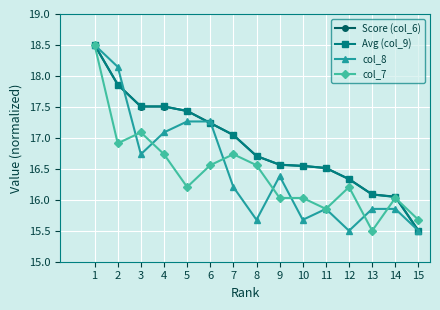

What is the total value across all series at 14?

64.0